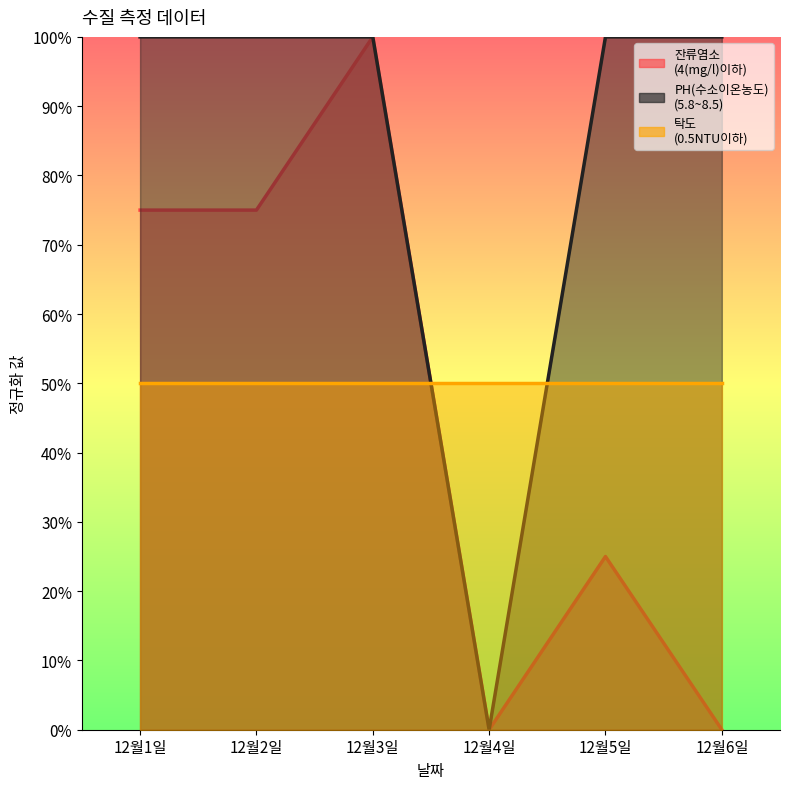

Rank the categories by PH(수소이온농도)
(5.8~8.5) value from highest to lowest.

12월1일, 12월2일, 12월3일, 12월5일, 12월6일, 12월4일